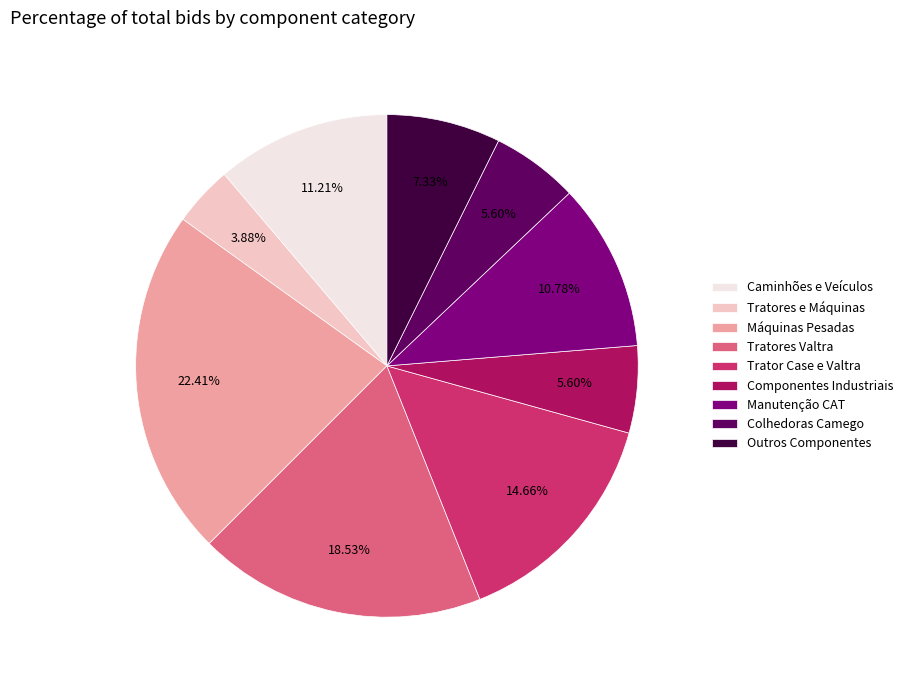

Is it true that Máquinas Pesadas is 22% of the pie?

True